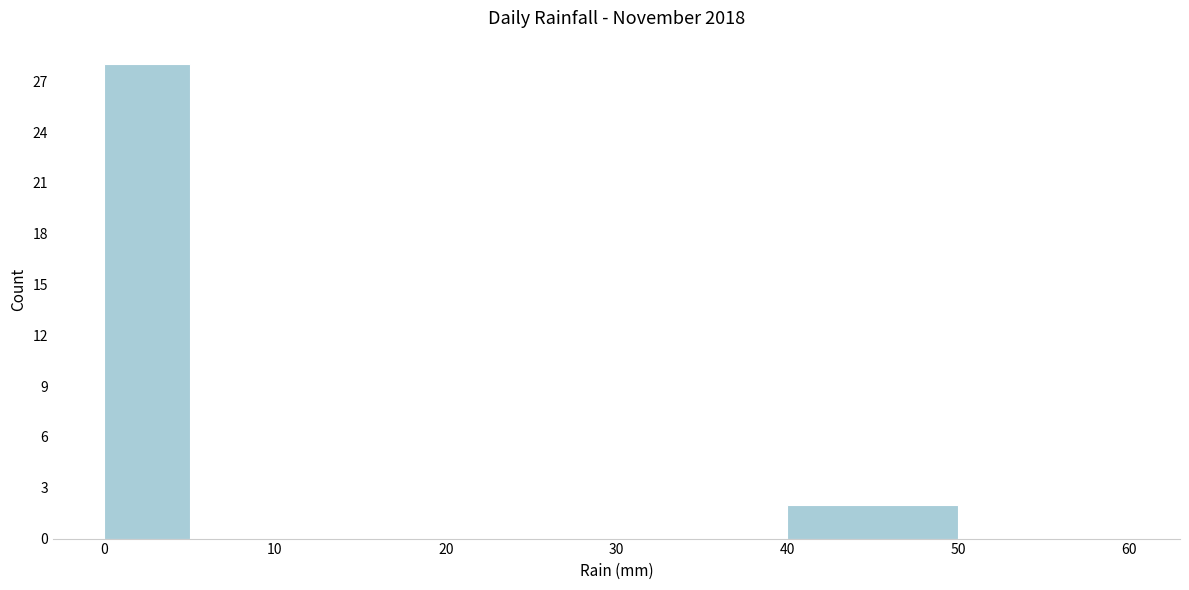

What is the height of the bar covering 0 to 5 on the x-axis? The values are not printed on the chart, so give them approximately, as read against the axis.

28